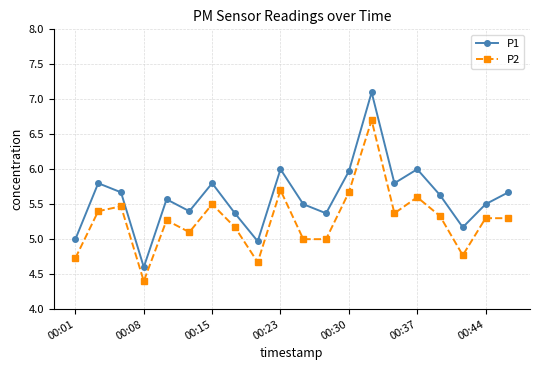

True or false: P2 has more than 0 points higher than both neighbors.

True